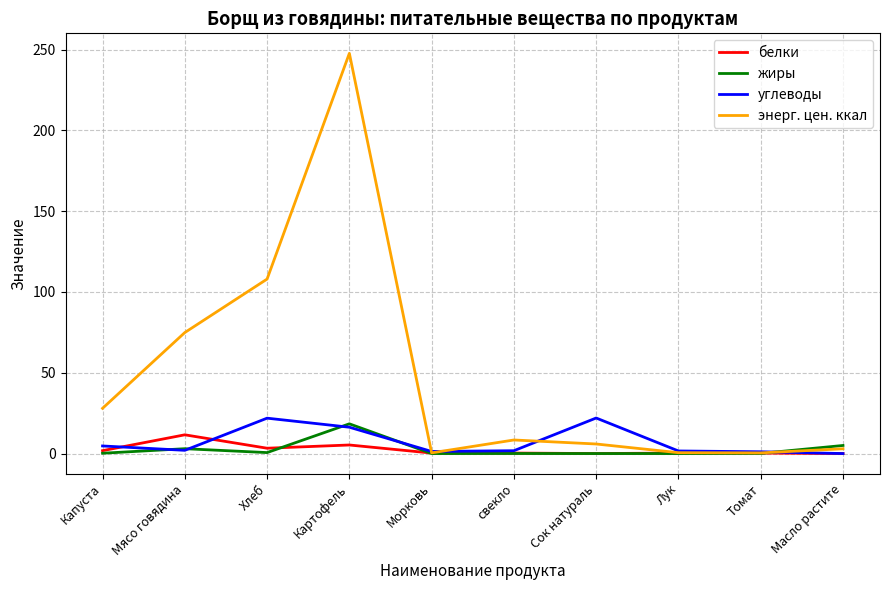

What is the average value of the жиры series?

2.7